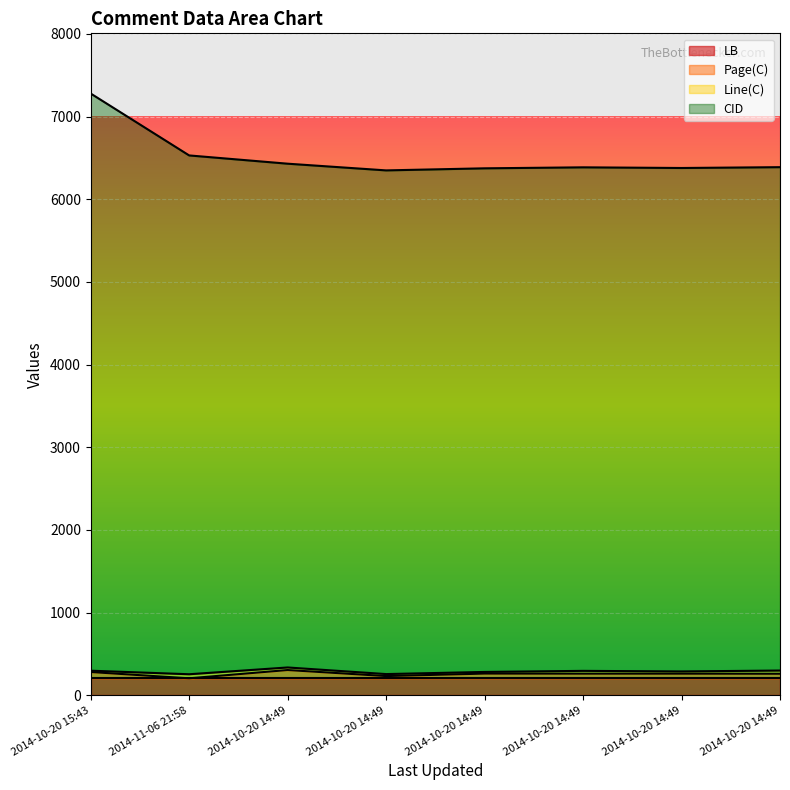

Where is the first local minimum for Page(C)?

2014-11-06 21:58